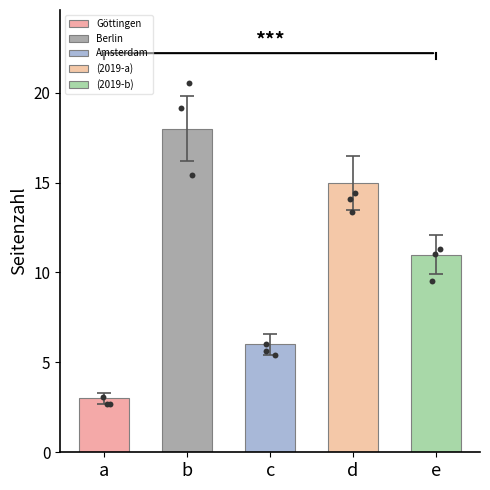

Approximately how many times larger is the value at Berlin compared to Göttingen?

6.0